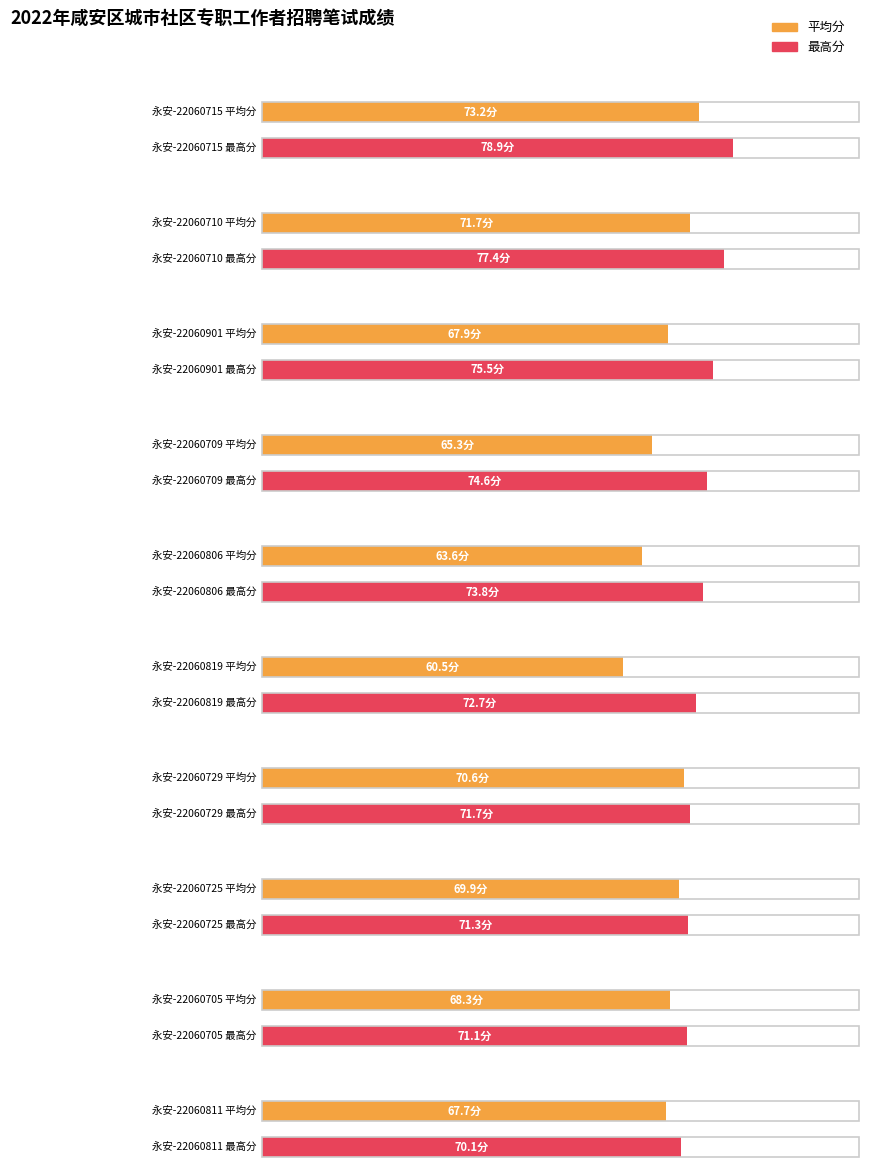

At which category does the chart reach its minimum across all series?

永安-22060819